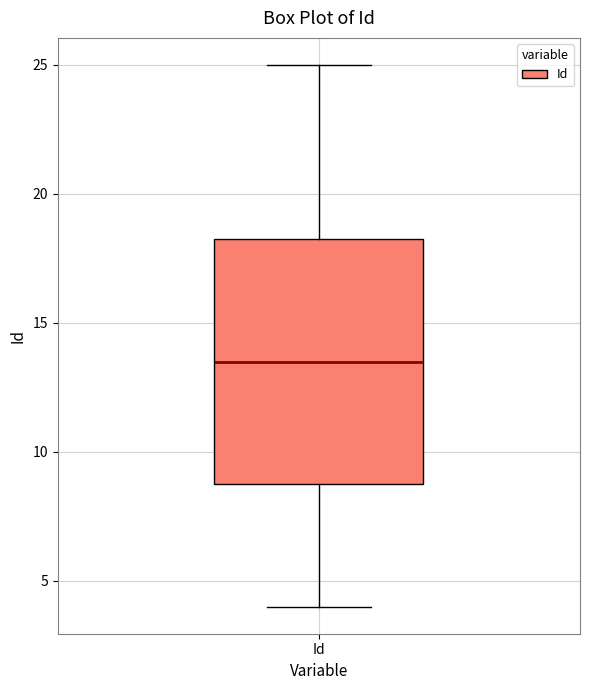

Where does the median line of the box for Id sit on the y-axis? The values are not printed on the chart, so give them approximately, as read against the axis.

13.5